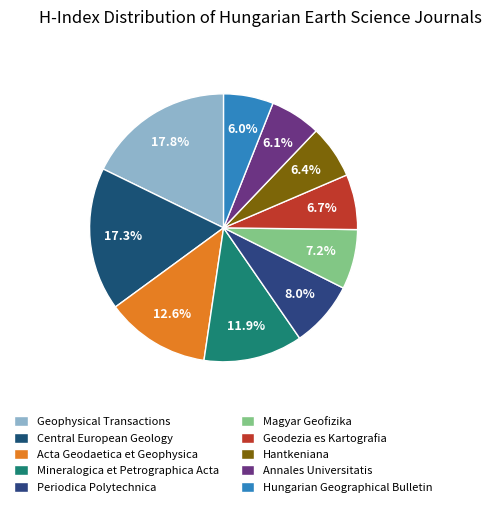

Count the number of slices in the pie.

10